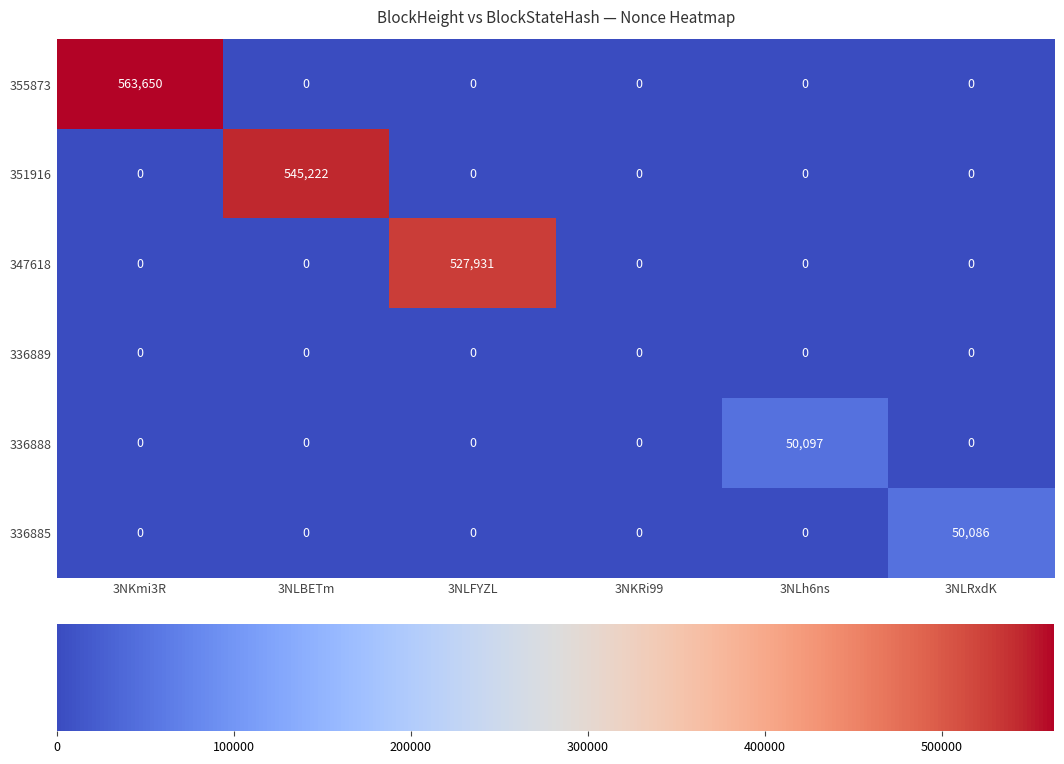

True or false: 351916 has a value of 545222 at 3NLBETm.

True